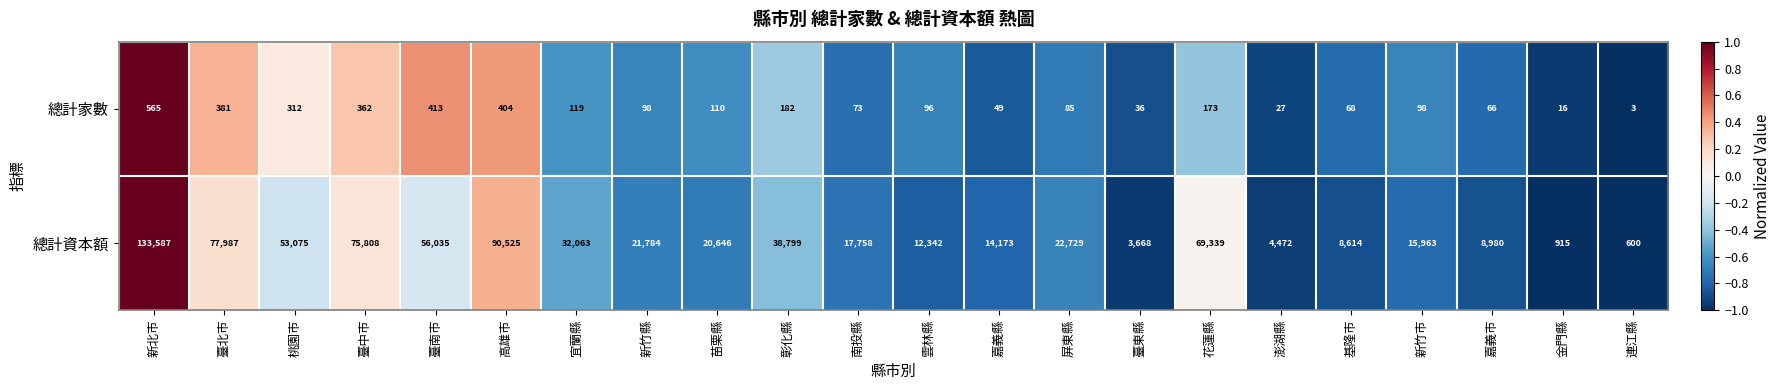

At 嘉義市, list the series in order from smallest to largest.

總計家數, 總計資本額